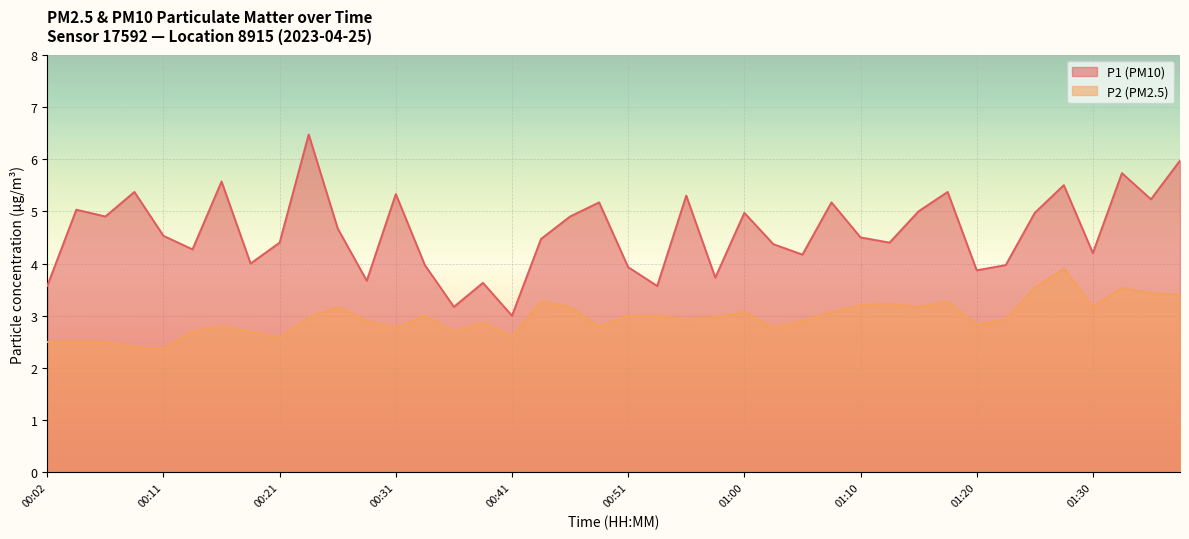

What is the approximate value of P1 at 00:58?

3.7